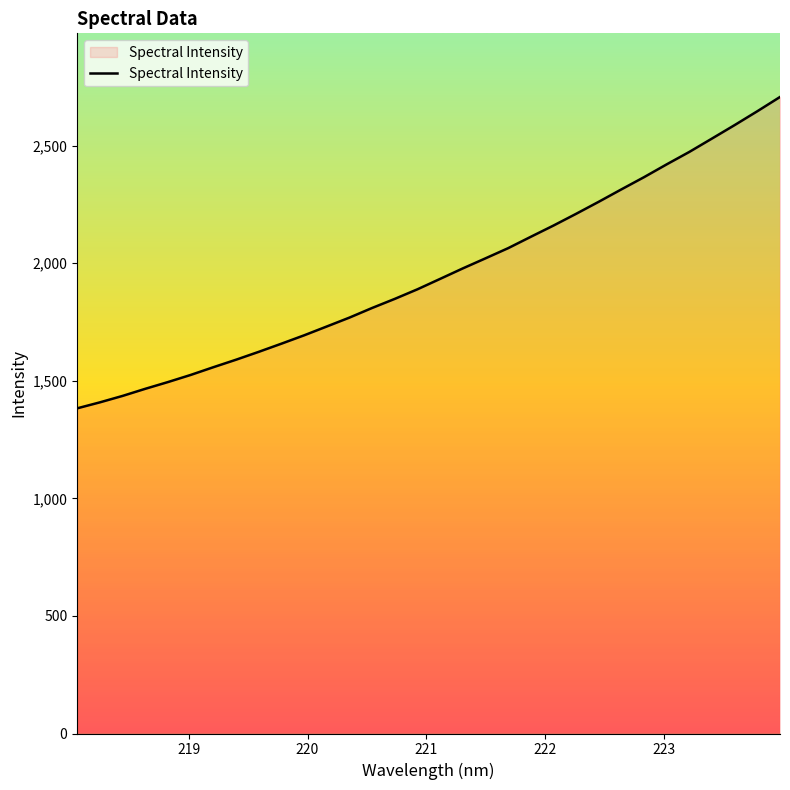

What is the difference between the maximum and minimum values?

1324.3